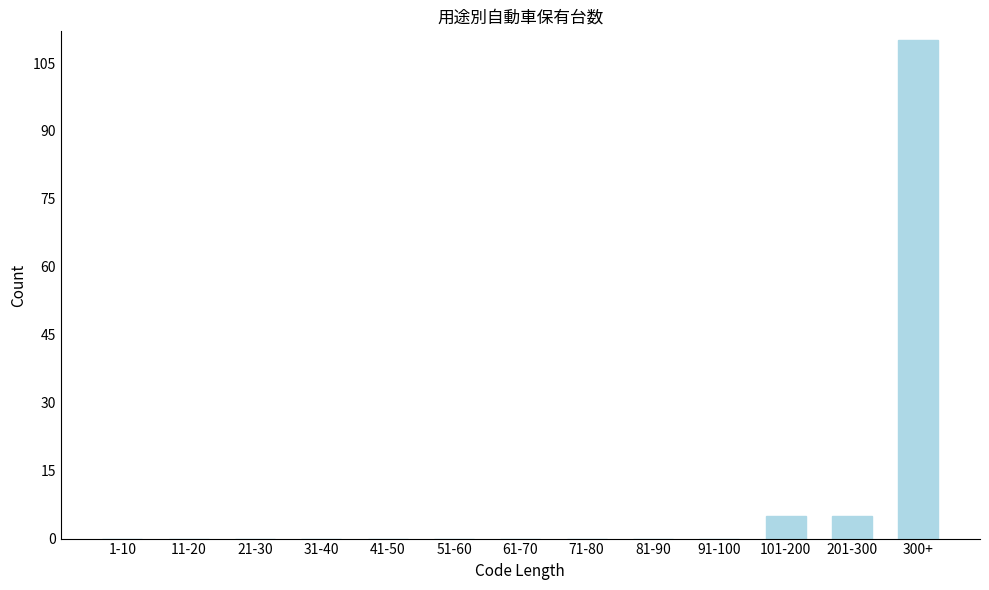

Reading left to right, extract all data points from this chart.

1-10=0	11-20=0	21-30=0	31-40=0	41-50=0	51-60=0	61-70=0	71-80=0	81-90=0	91-100=0	101-200=5	201-300=5	300+=110